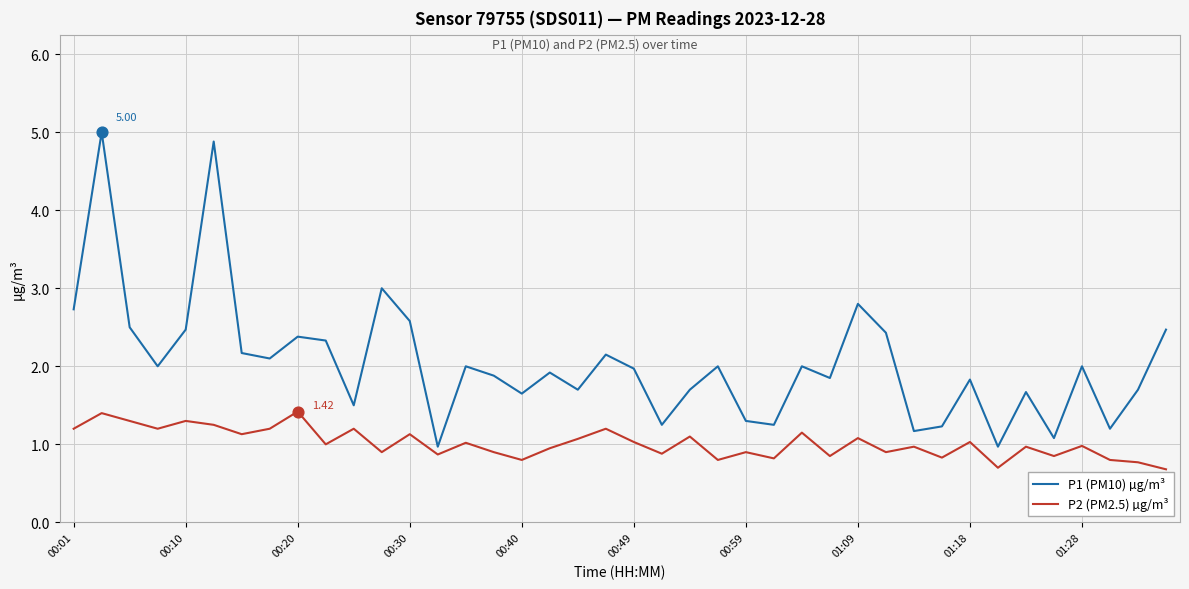

Which series has the largest range (max minus min)?

P1 (PM10) µg/m³